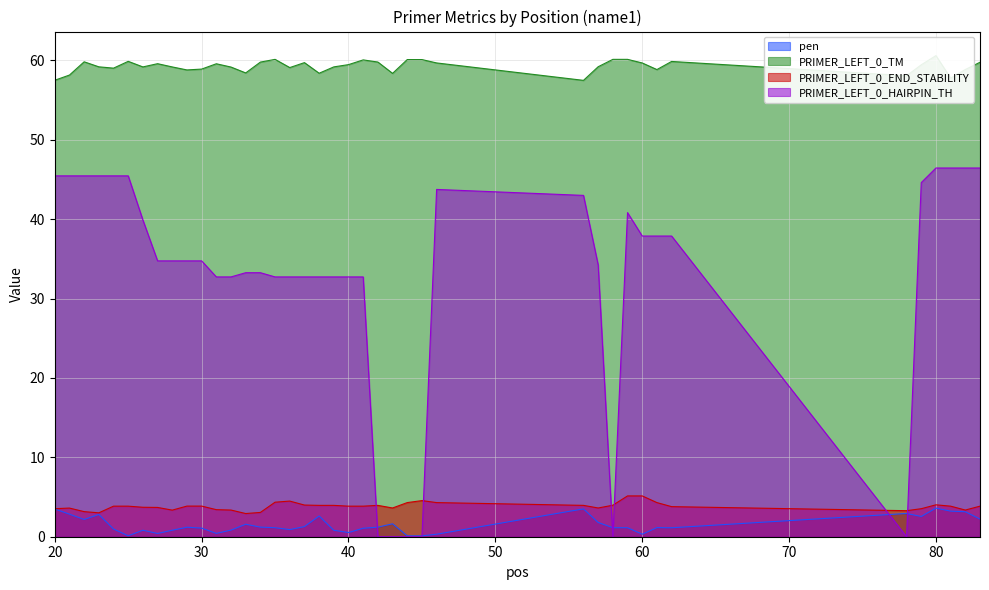

What is the average value of the PRIMER_LEFT_0_TM series?

59.3